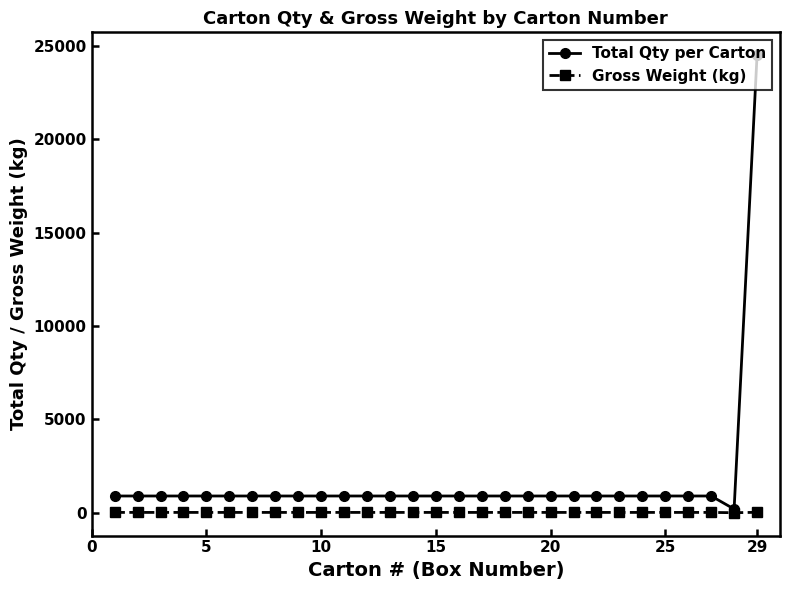

Which series has the largest total across all categories?

Total Qty per Carton